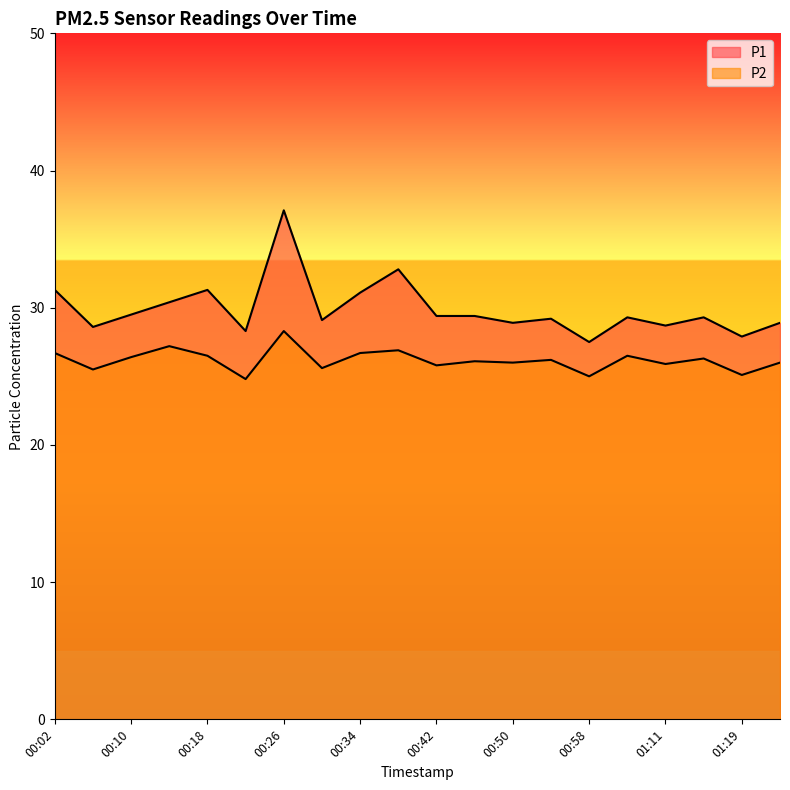

True or false: P2 has more than 2 points higher than both neighbors.

True